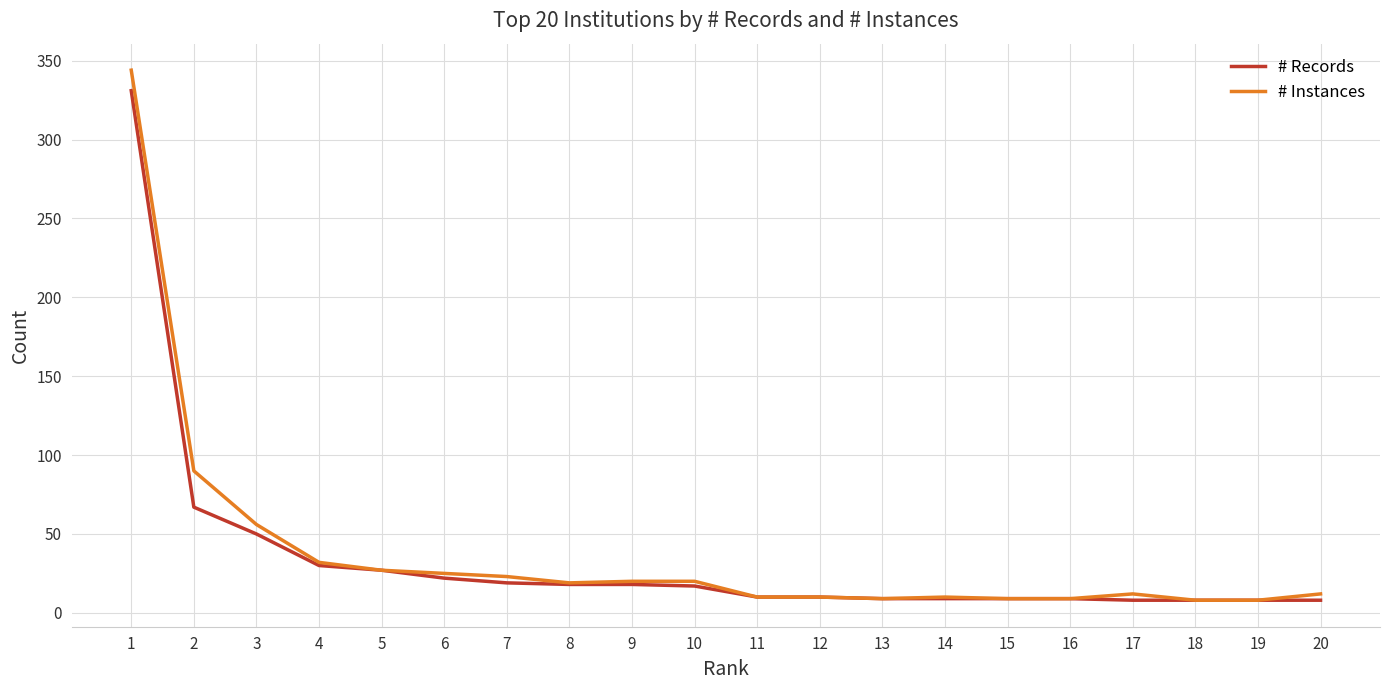

What is the maximum value shown in the chart?

344